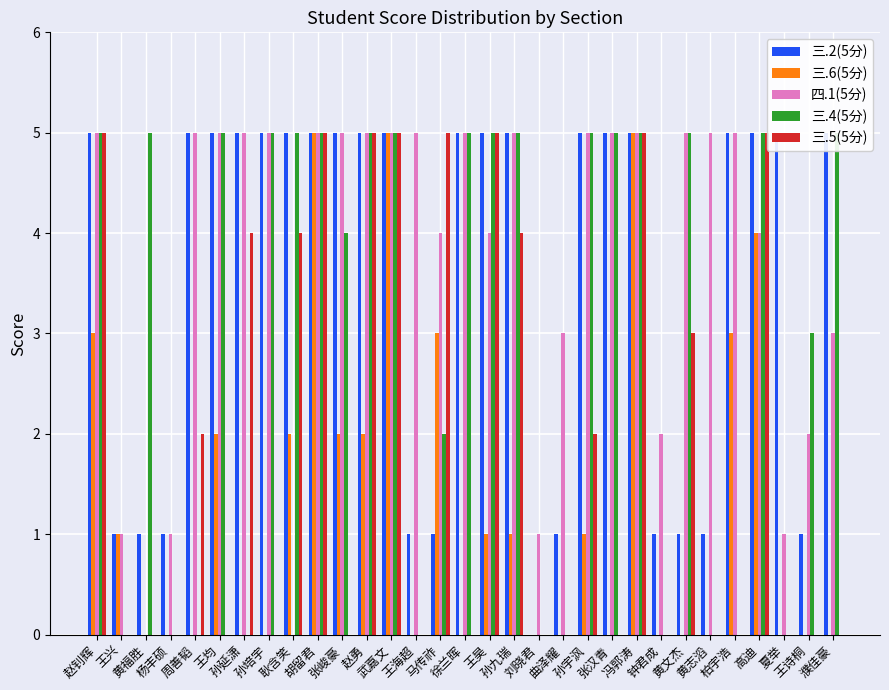

The value of 四.1(5分) at 武嘉文 is 1. True or false?

False